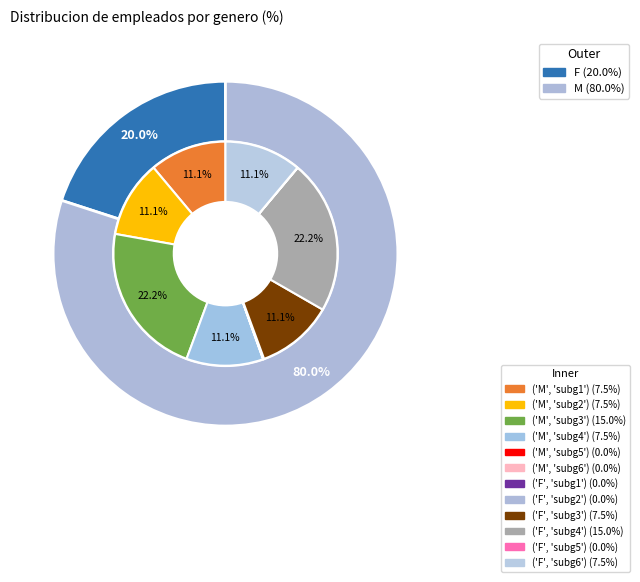

The M slice represents 80% of the pie. True or false?

True